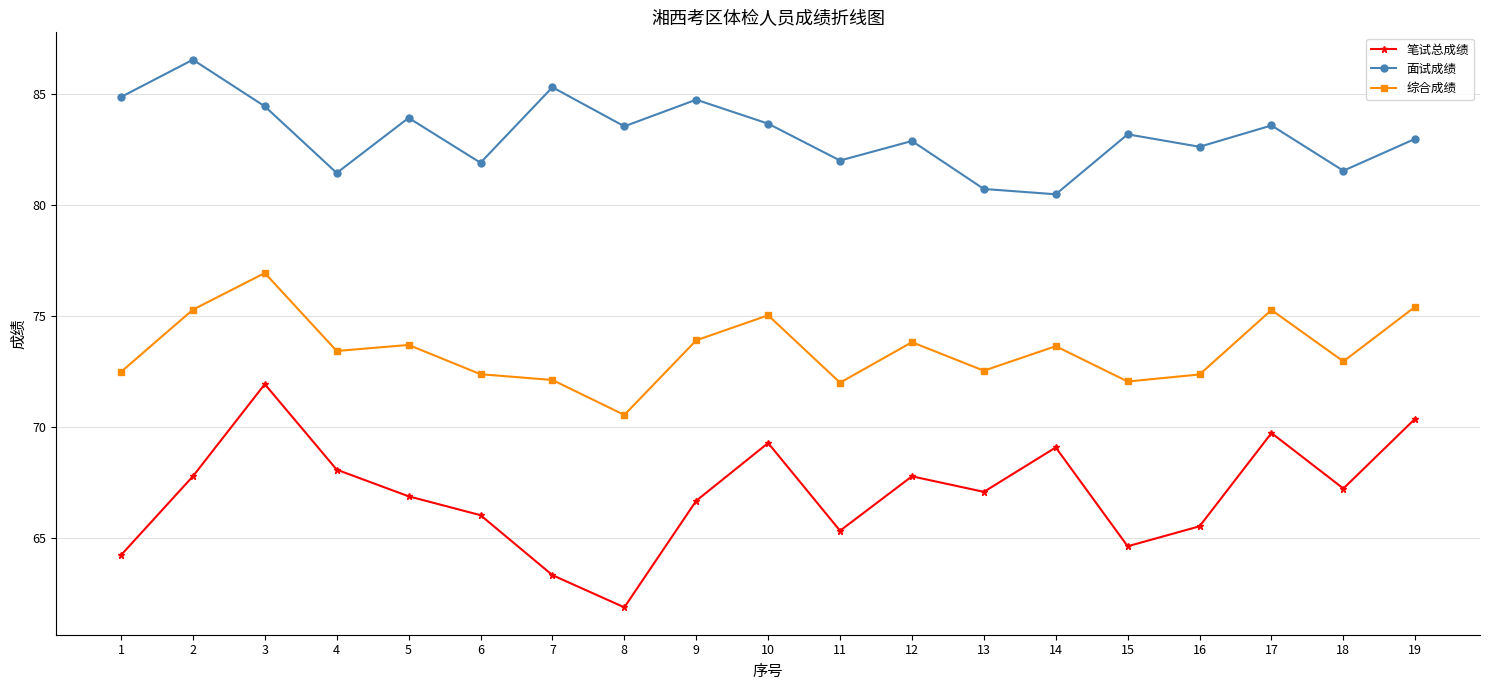

At how many categories does at least one series exceed 62?

19